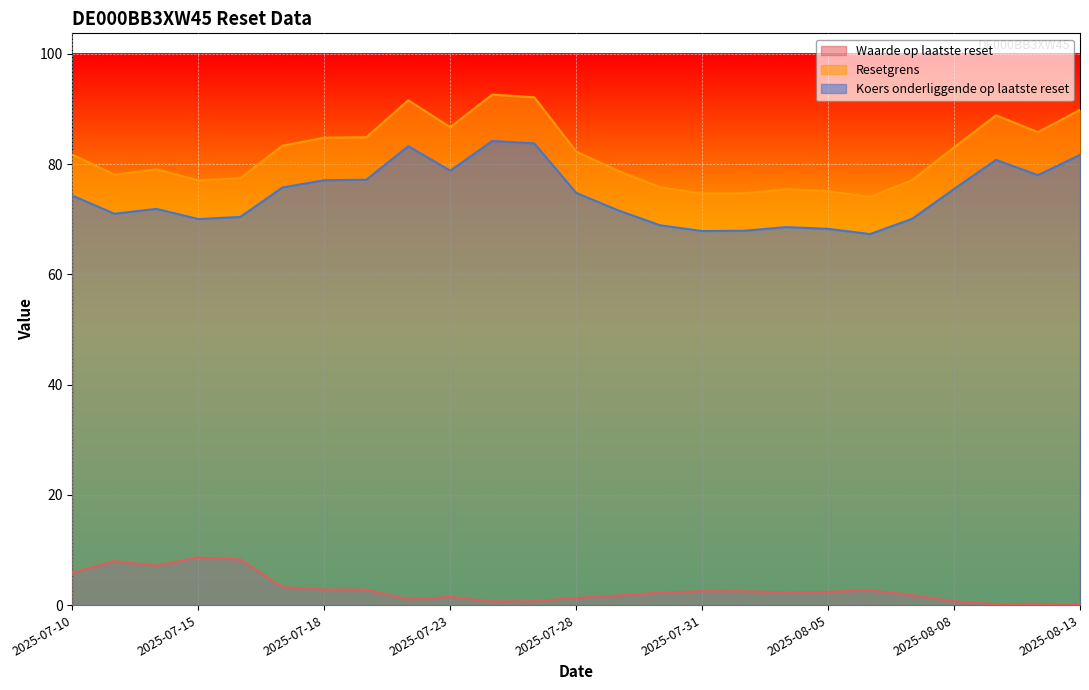

Between 2025-07-24 and 2025-07-22, which is larger?

2025-07-22